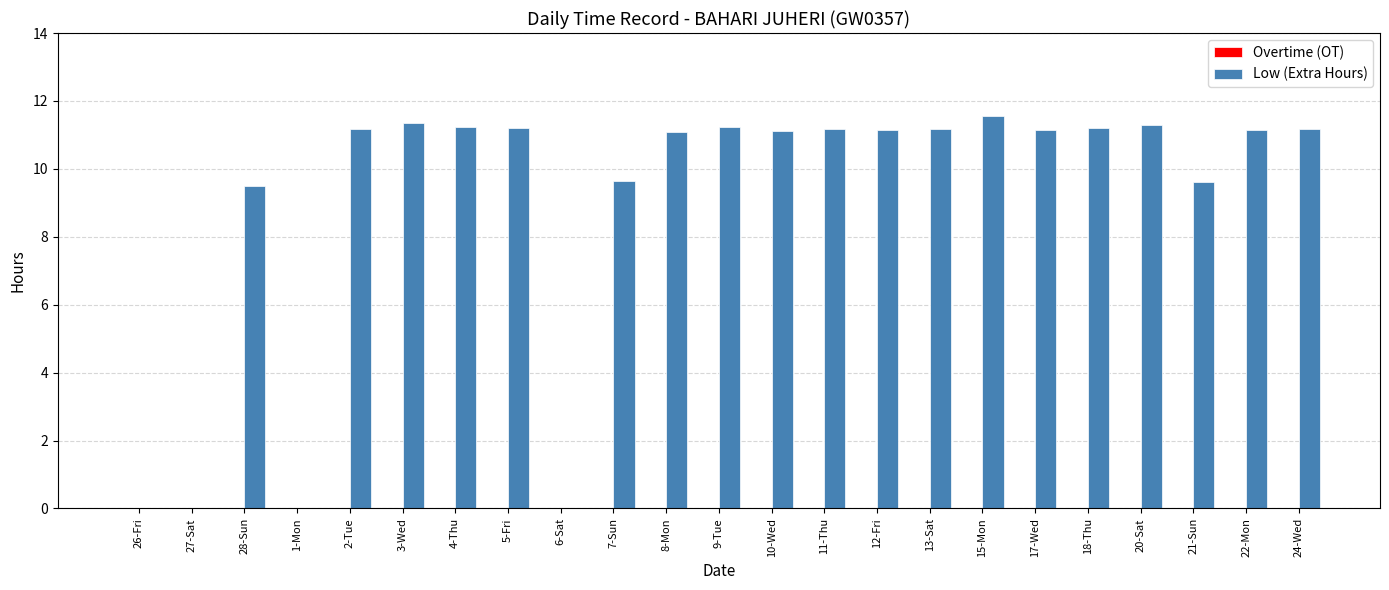

What is the greatest value displayed?

11.6